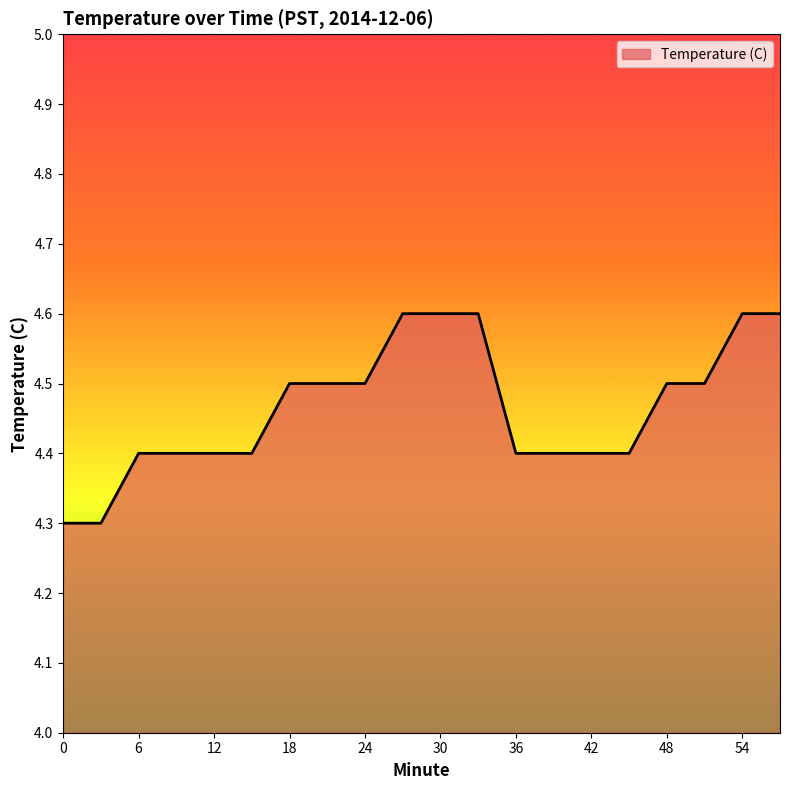

What is the difference between the maximum and minimum values?

0.3